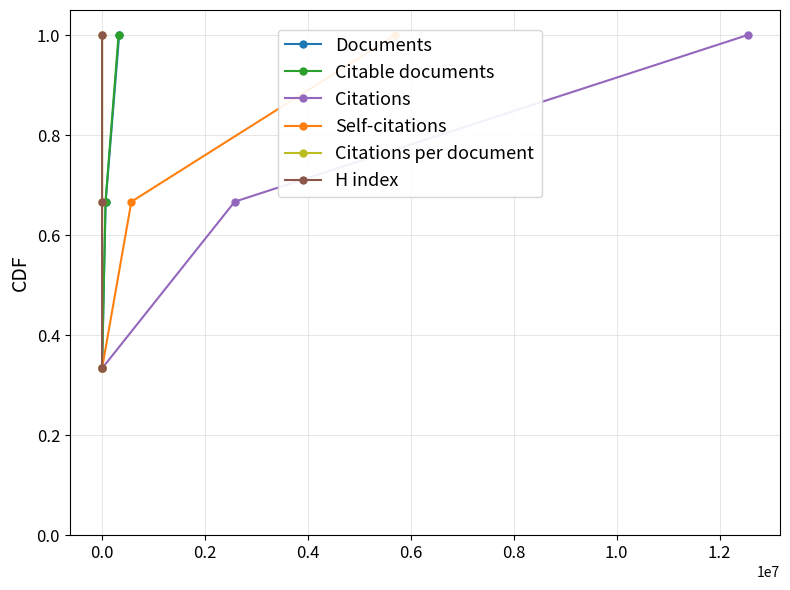

What is the value of the H index point at the 2nd from the left?

0.7